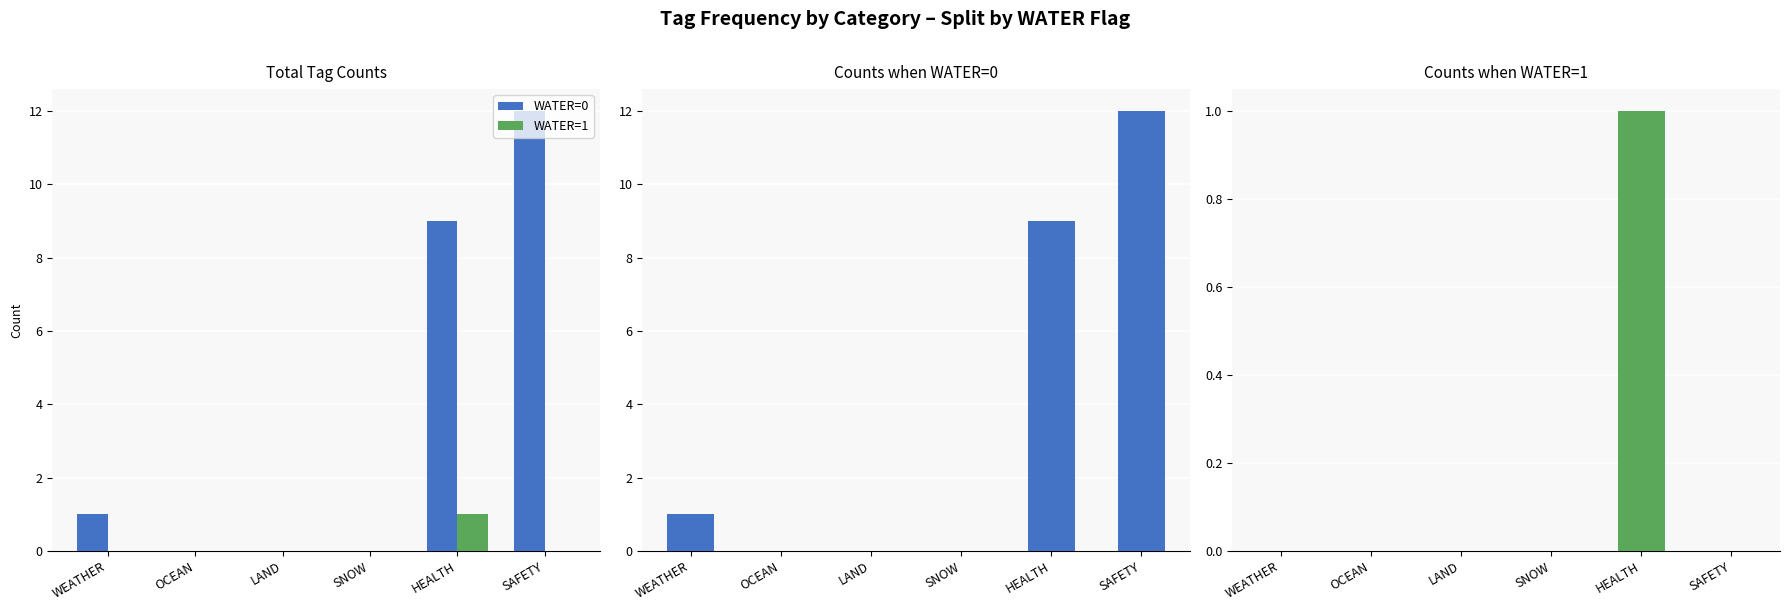

Which has a higher value, SNOW or SAFETY?

SAFETY